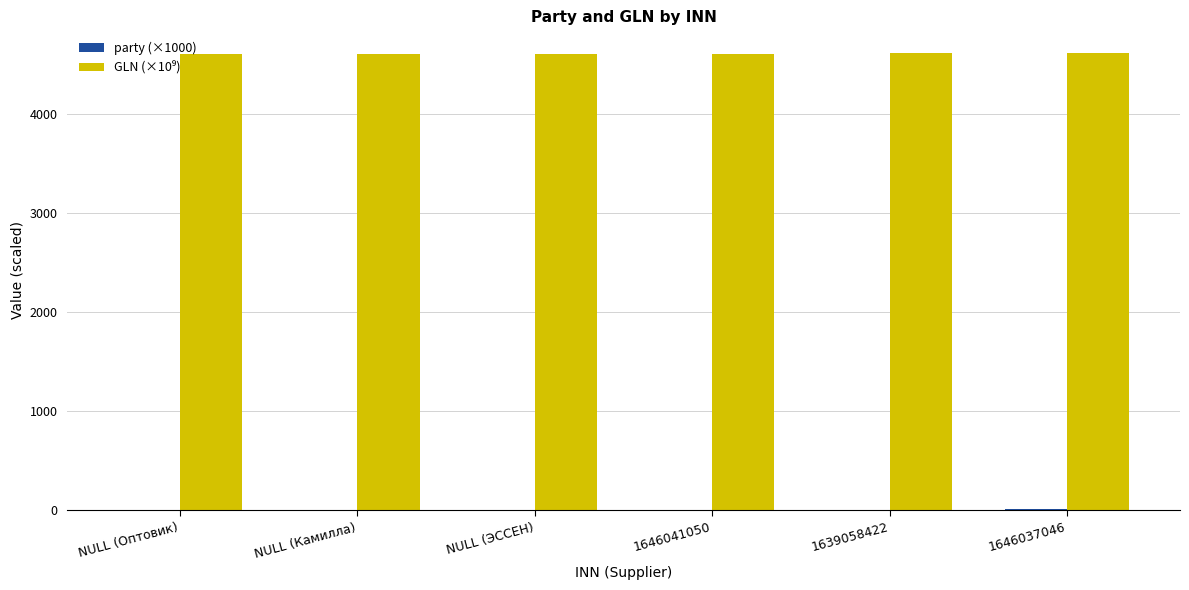

What is the maximum value shown in the chart?

4610.0